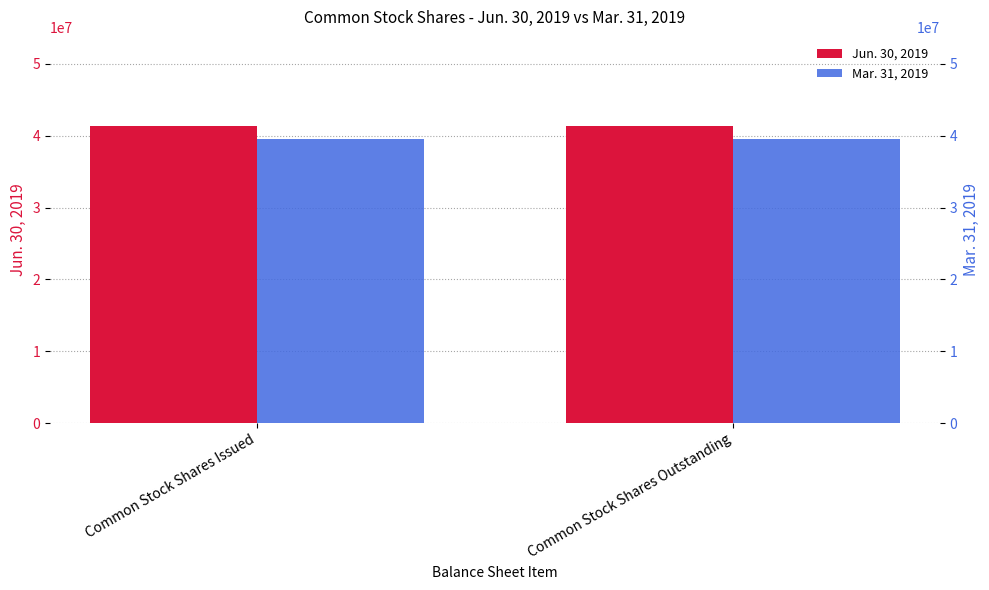

What is the highest value of the Jun. 30, 2019 series?

41347512